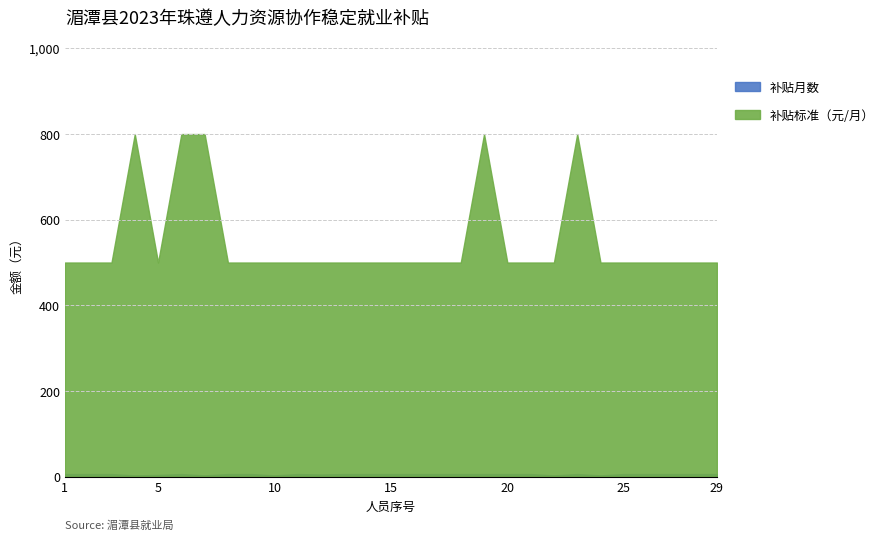

At which category is the sum across all series the highest?

6